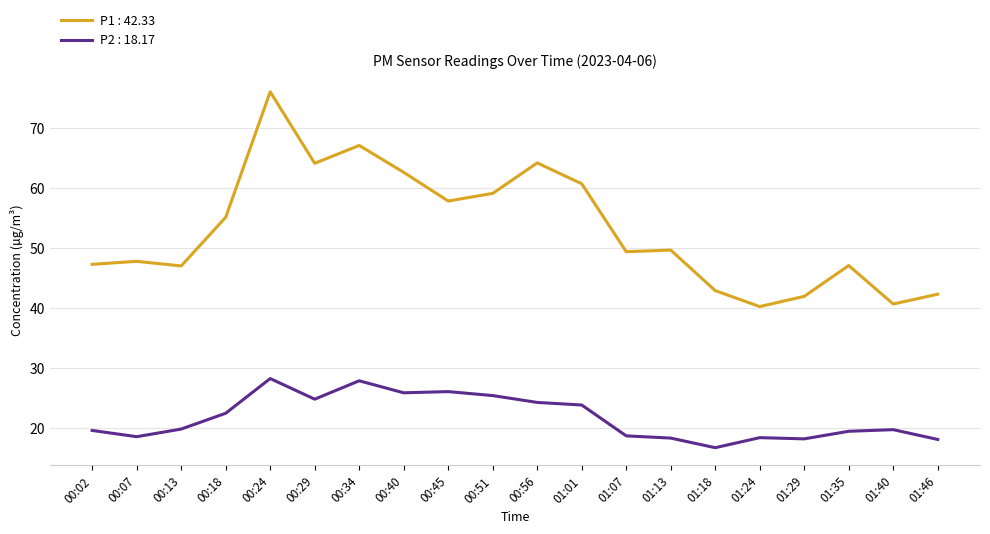

What position from the left is 00:13?

3